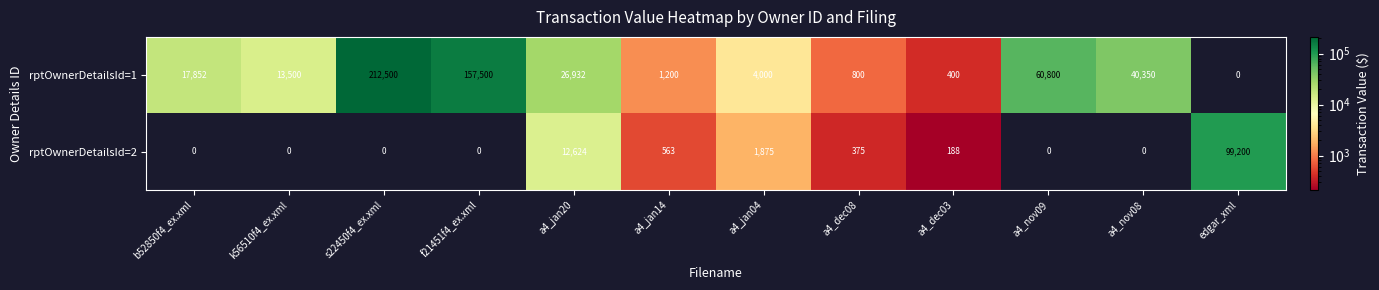

At which category is the sum across all series the highest?

s22450f4_ex.xml